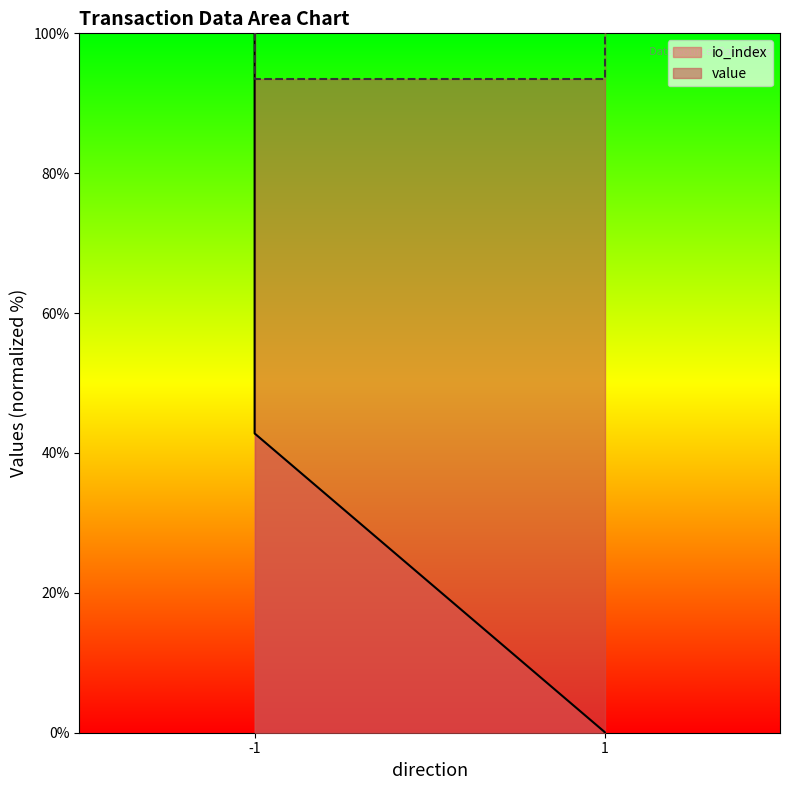

Which has a higher value, -1 or -1?

-1